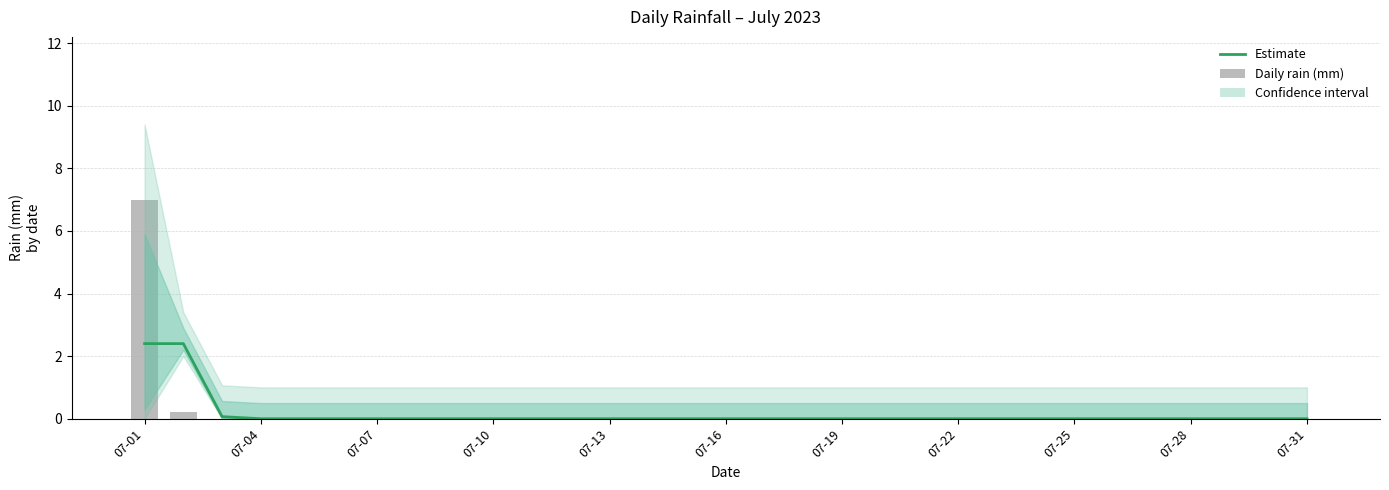

Which category has the lowest value in the Daily rain (mm) series?

07-07